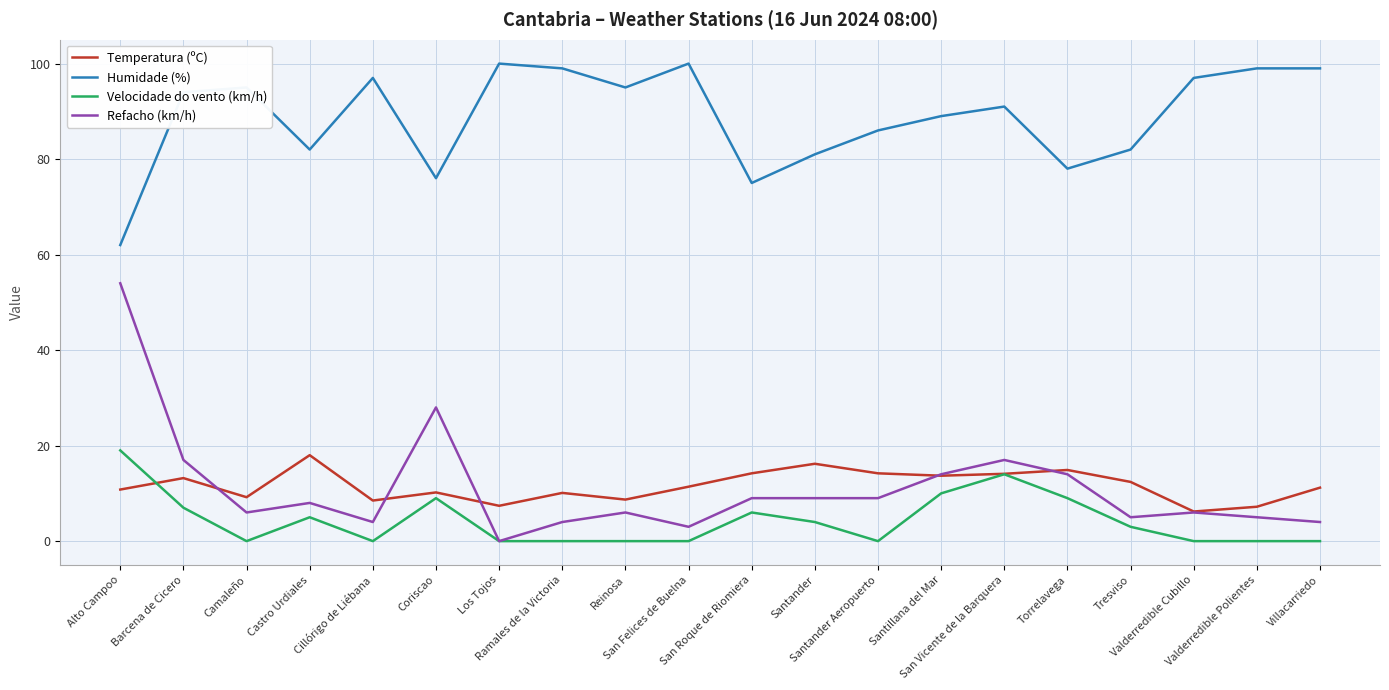

Rank the series at Torrelavega from lowest to highest value.

Velocidade do vento (km/h), Refacho (km/h), Temperatura (ºC), Humidade (%)